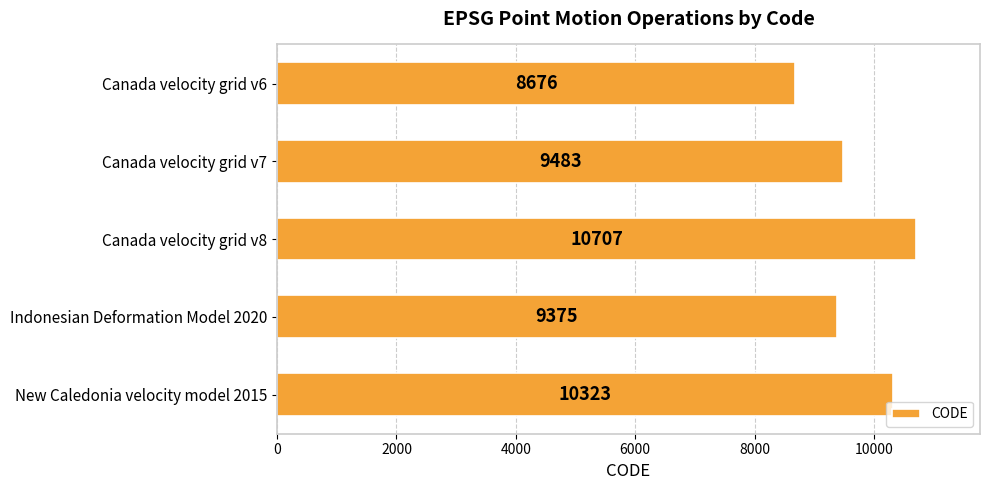

Rank the categories by value from highest to lowest.

Canada velocity grid v8, New Caledonia velocity model 2015, Canada velocity grid v7, Indonesian Deformation Model 2020, Canada velocity grid v6